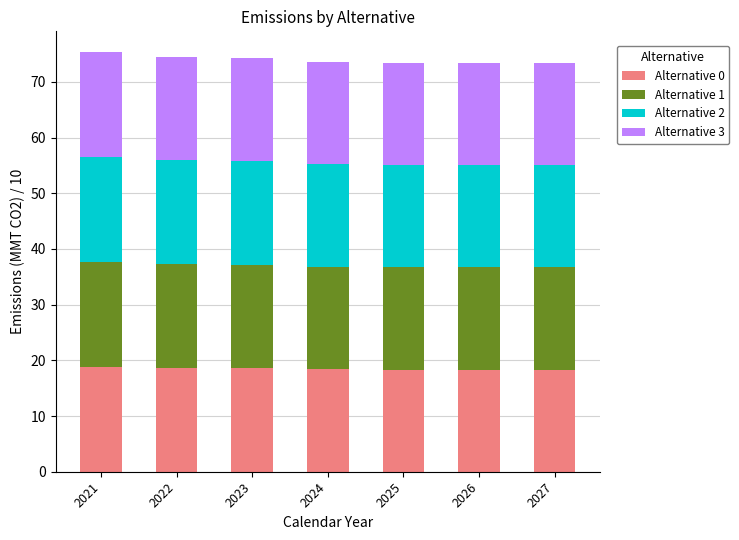

True or false: Alternative 0 has a value of 7.5 at 2026.

False